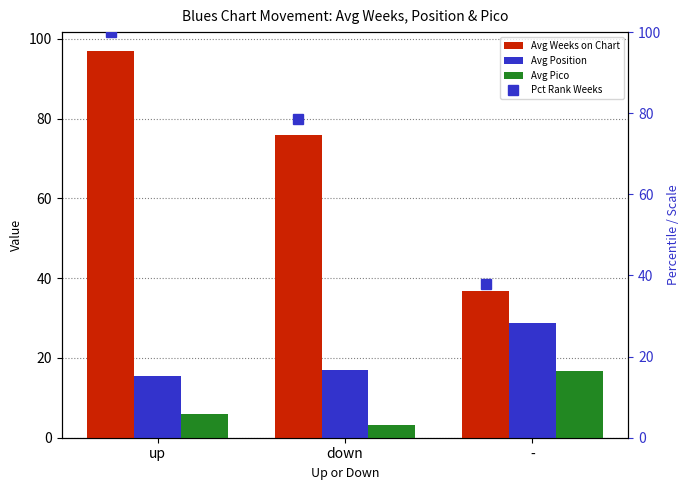

Where is Avg Pico nearest to the value 10?

up